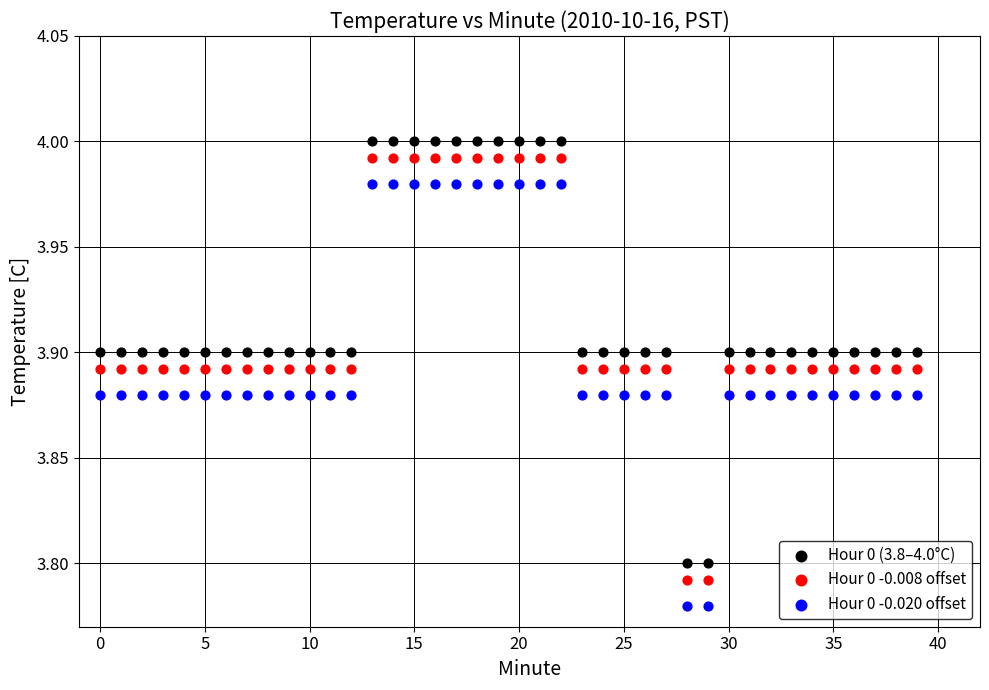

Which series contains the highest Y value?

Hour 0 (3.8–4.0°C)